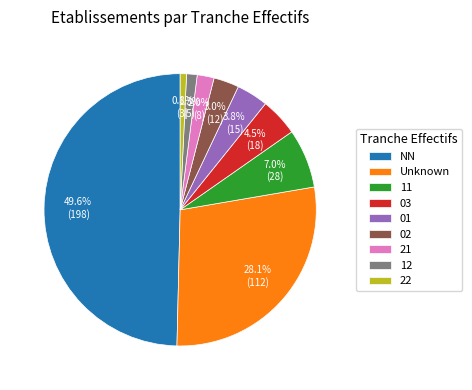

Which slice is the smallest?

22